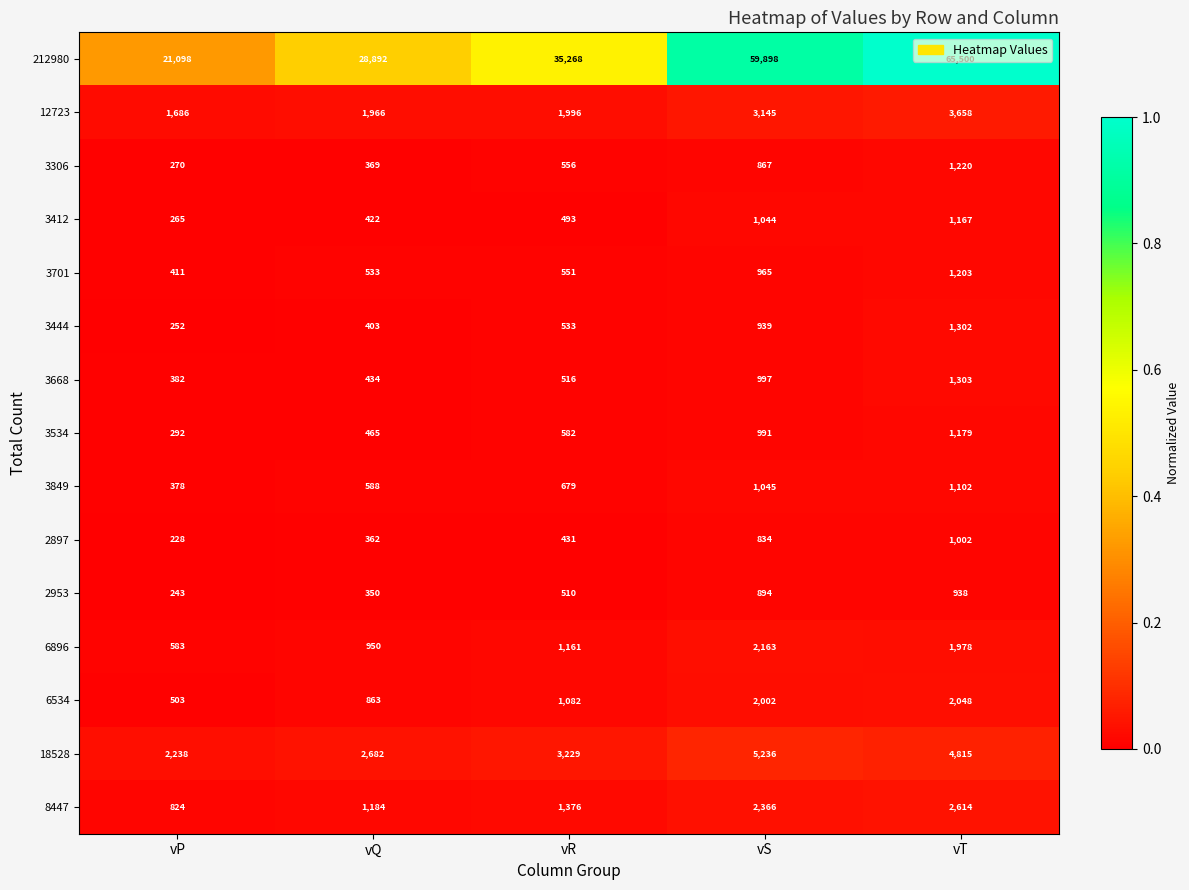

The value of 3701 at vP is 198. True or false?

False